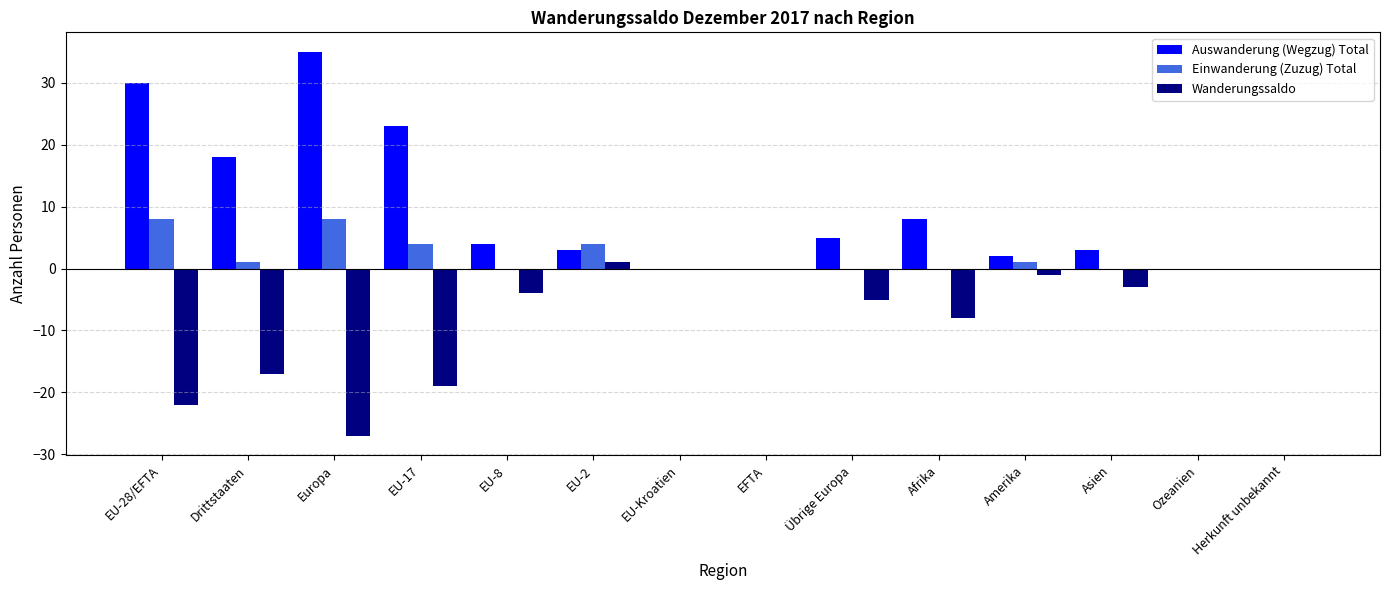

Is the value of Wanderungssaldo at Asien greater than the value of Einwanderung (Zuzug) Total at Asien?

No